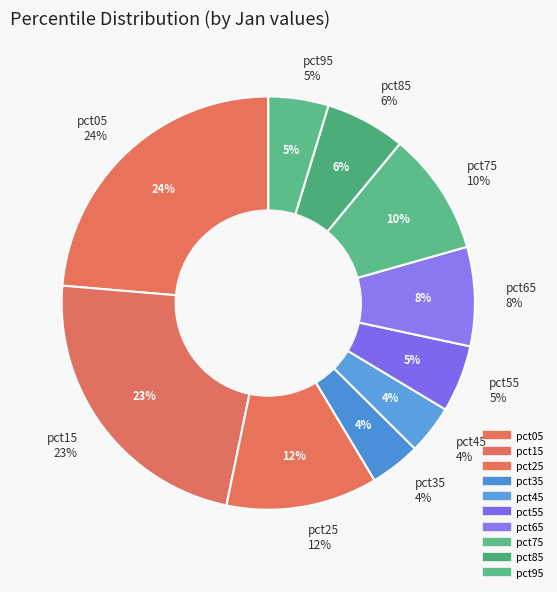

True or false: pct35 accounts for 4% of the total.

True